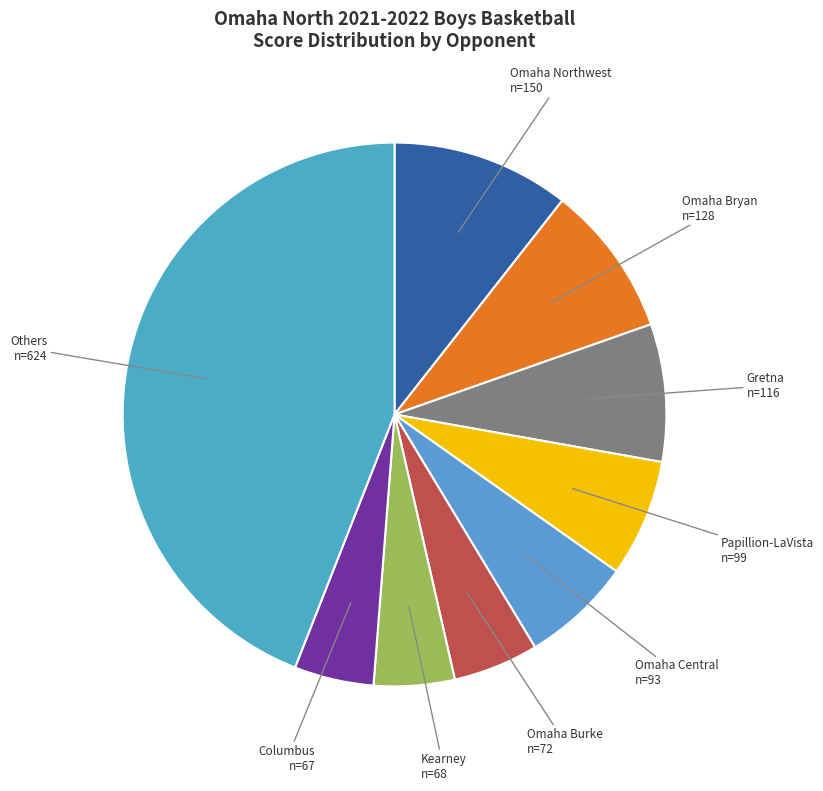

Count the number of slices in the pie.

9